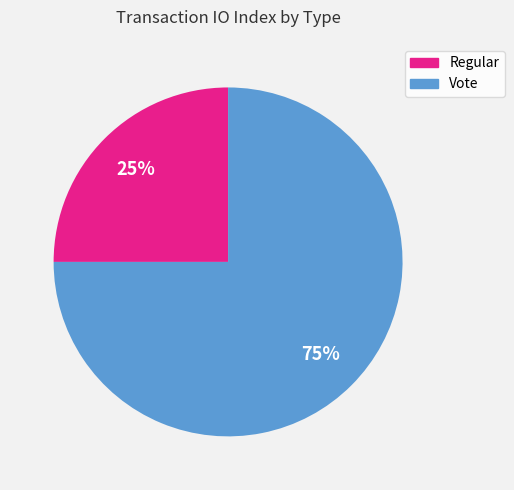

How many segments does this pie chart have?

2